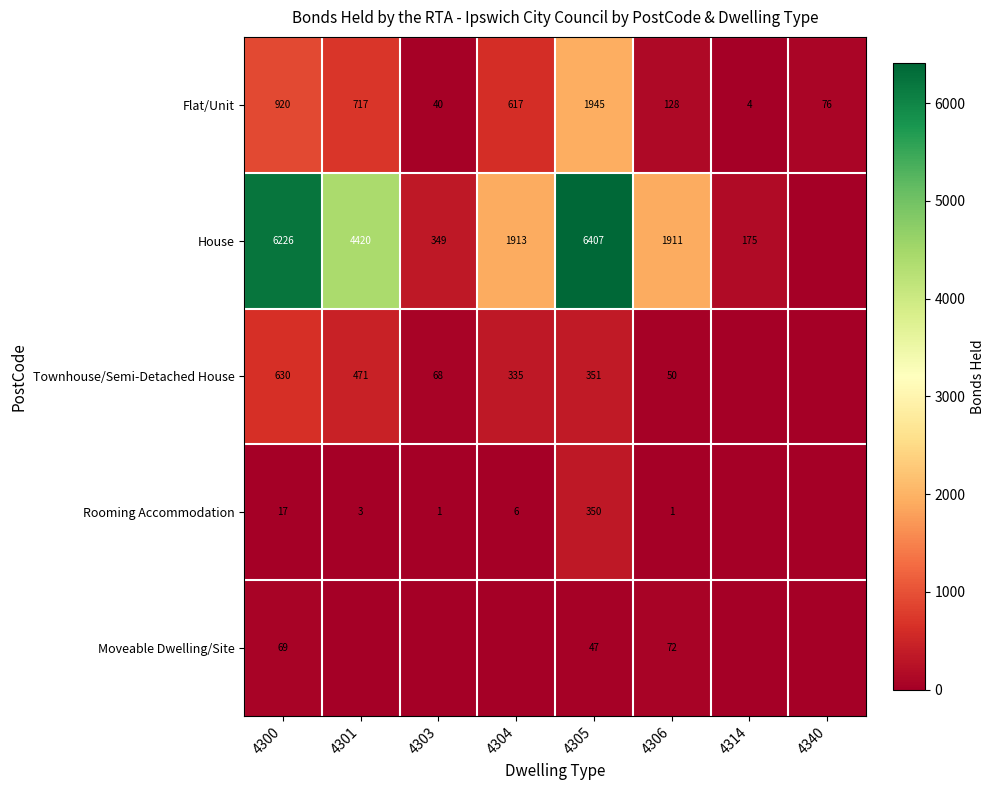

Is it true that Rooming Accommodation equals 4 at 4301?

False